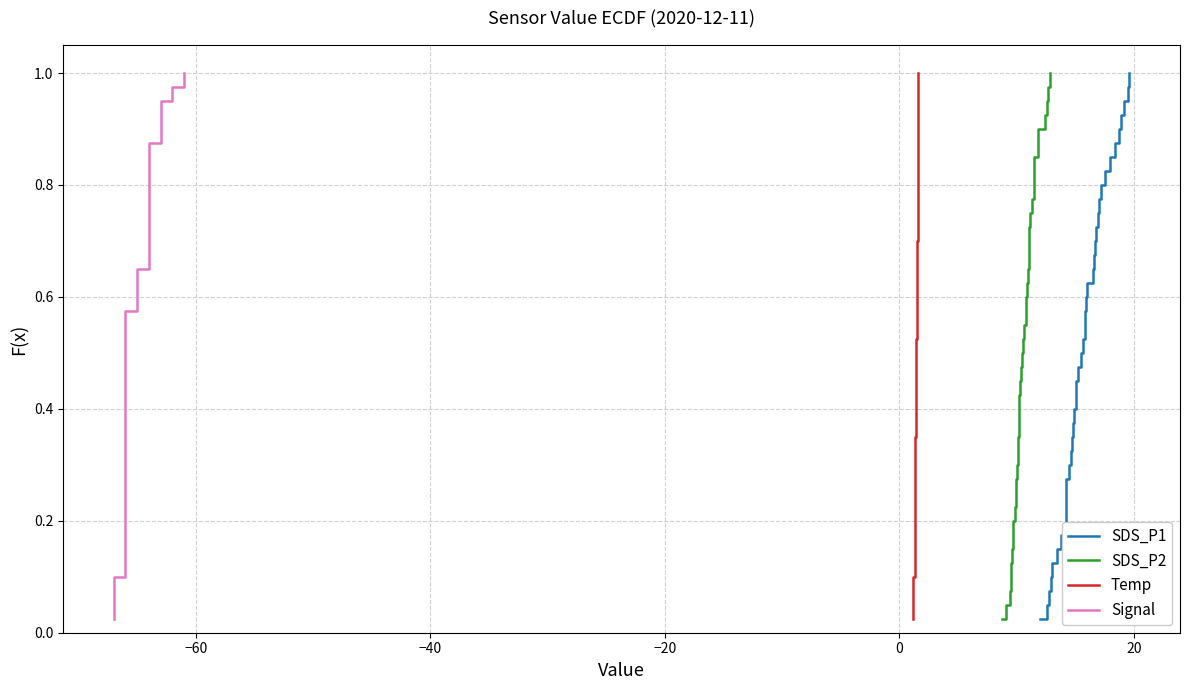

At how many categories does at least one series exceed 0?

40